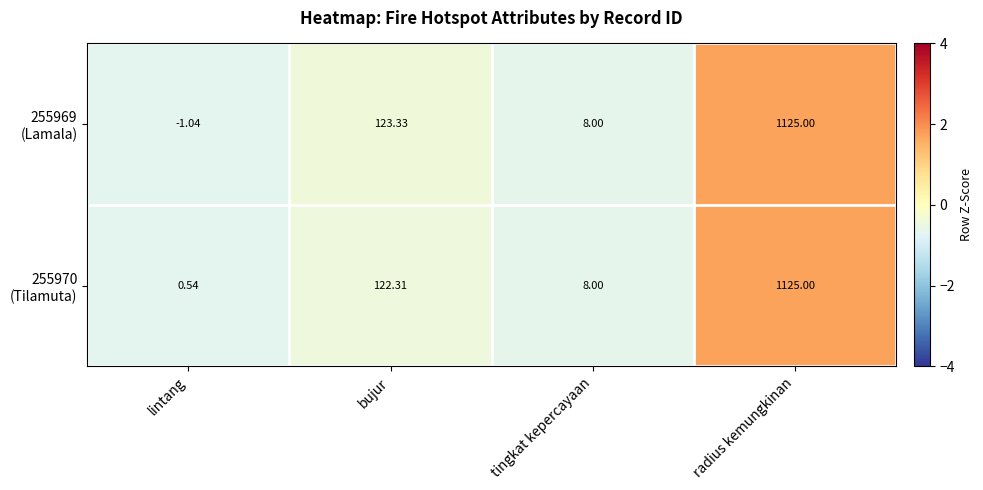

How many data points does each series have?

4